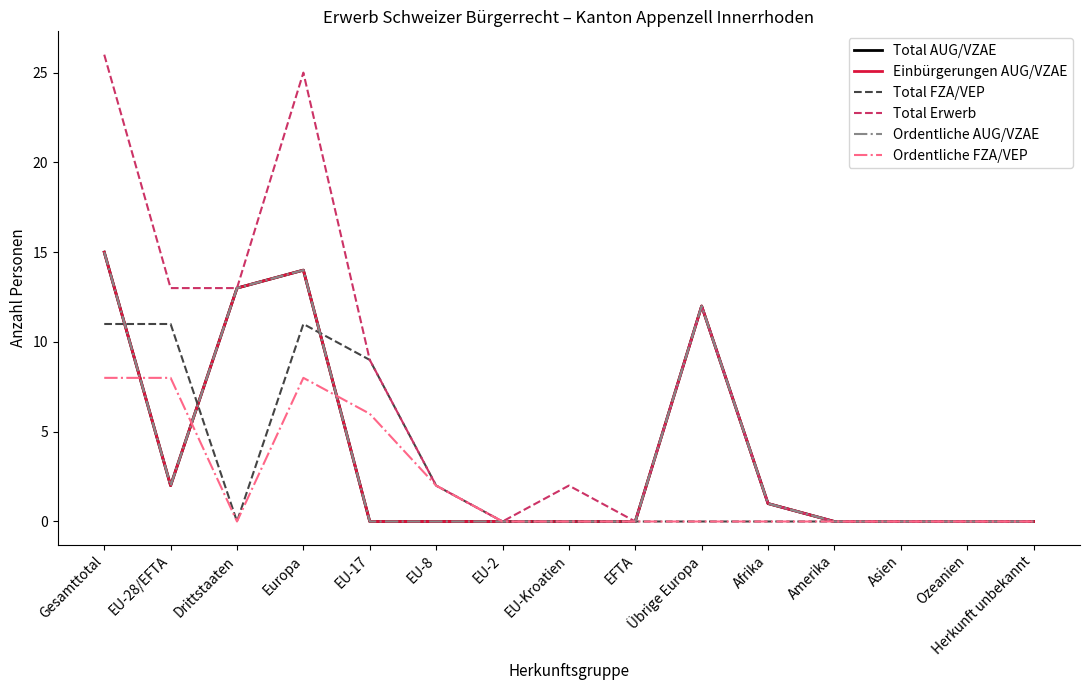

The Einbürgerungen AUG/VZAE series shows 0 at Ozeanien. True or false?

True